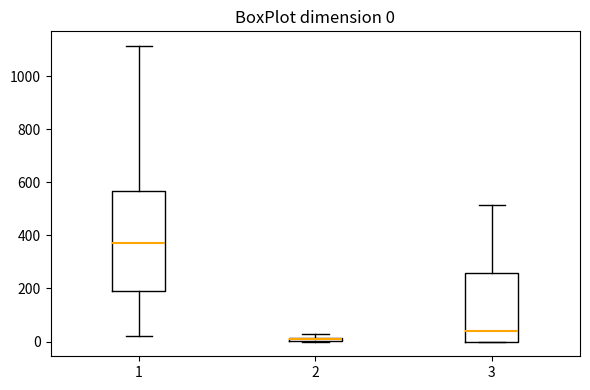

Comparing the boxes themselves (not the whiskers), which one is the tallest?

1